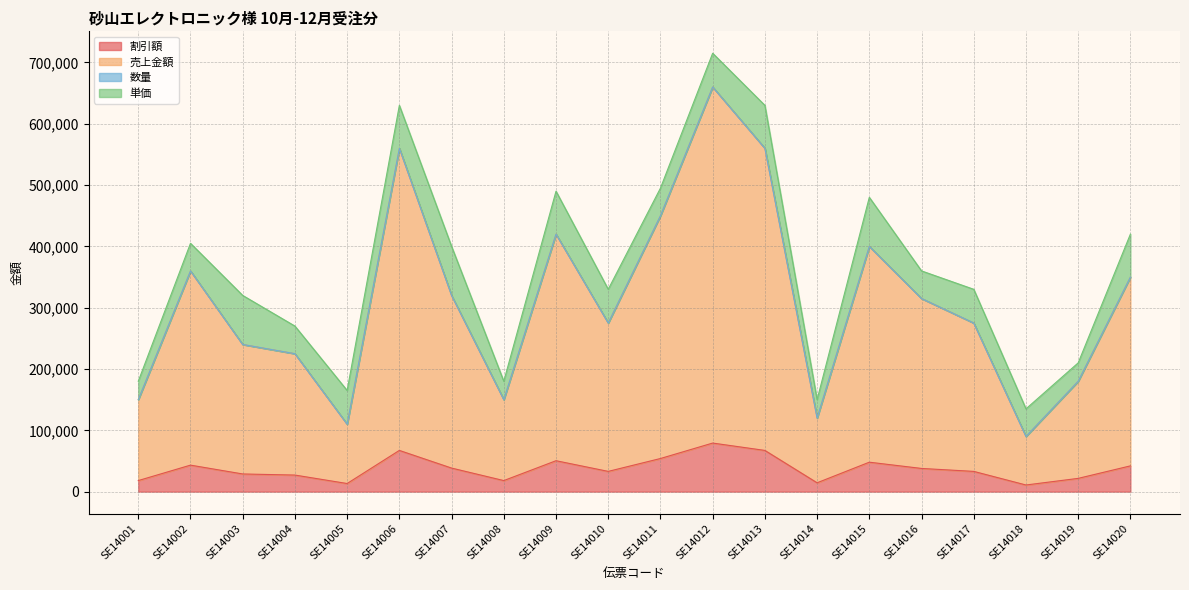

Rank the categories by 割引額 value from lowest to highest.

SE14018, SE14005, SE14014, SE14001, SE14008, SE14019, SE14004, SE14003, SE14010, SE14017, SE14016, SE14007, SE14020, SE14002, SE14015, SE14009, SE14011, SE14006, SE14013, SE14012